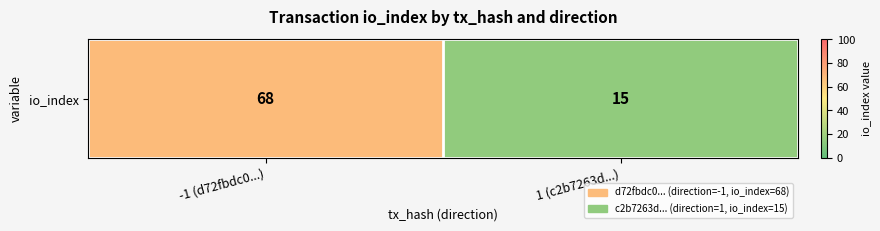

Reading left to right, what are all the values shown in this chart?

68	15